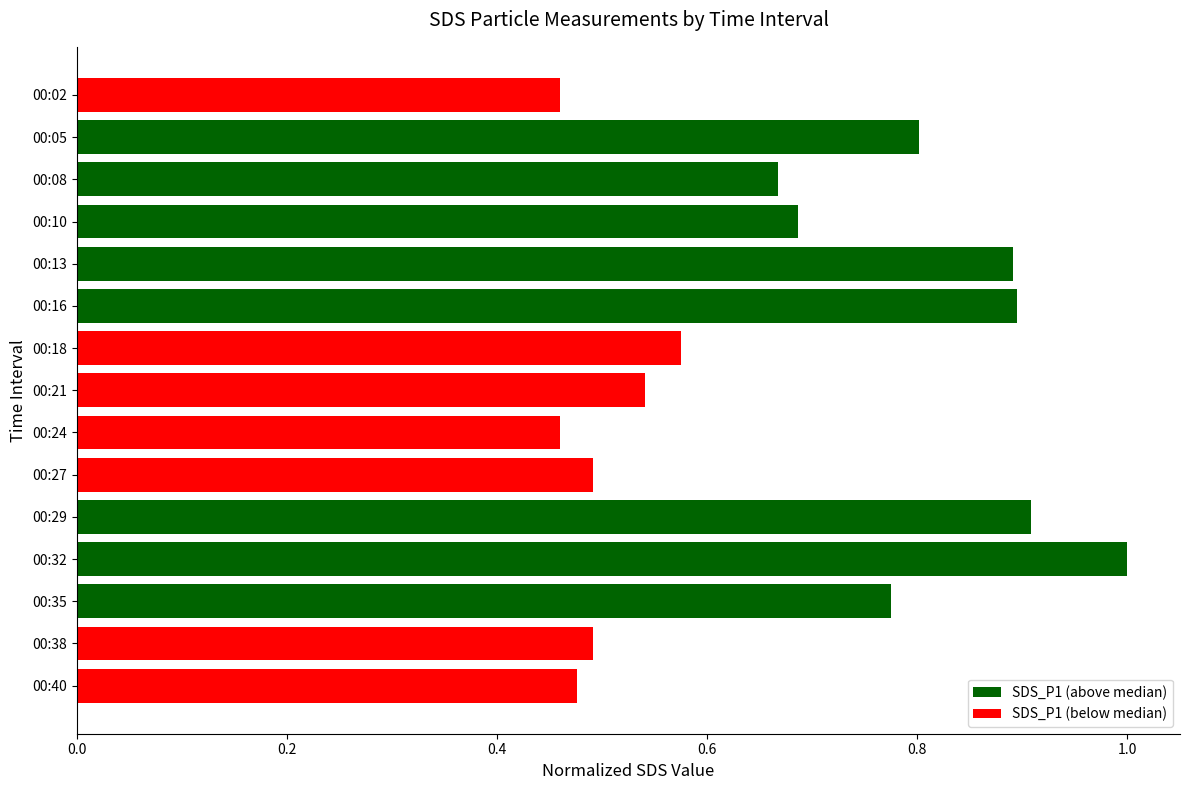

Which label corresponds to the largest value in the chart?

00:32